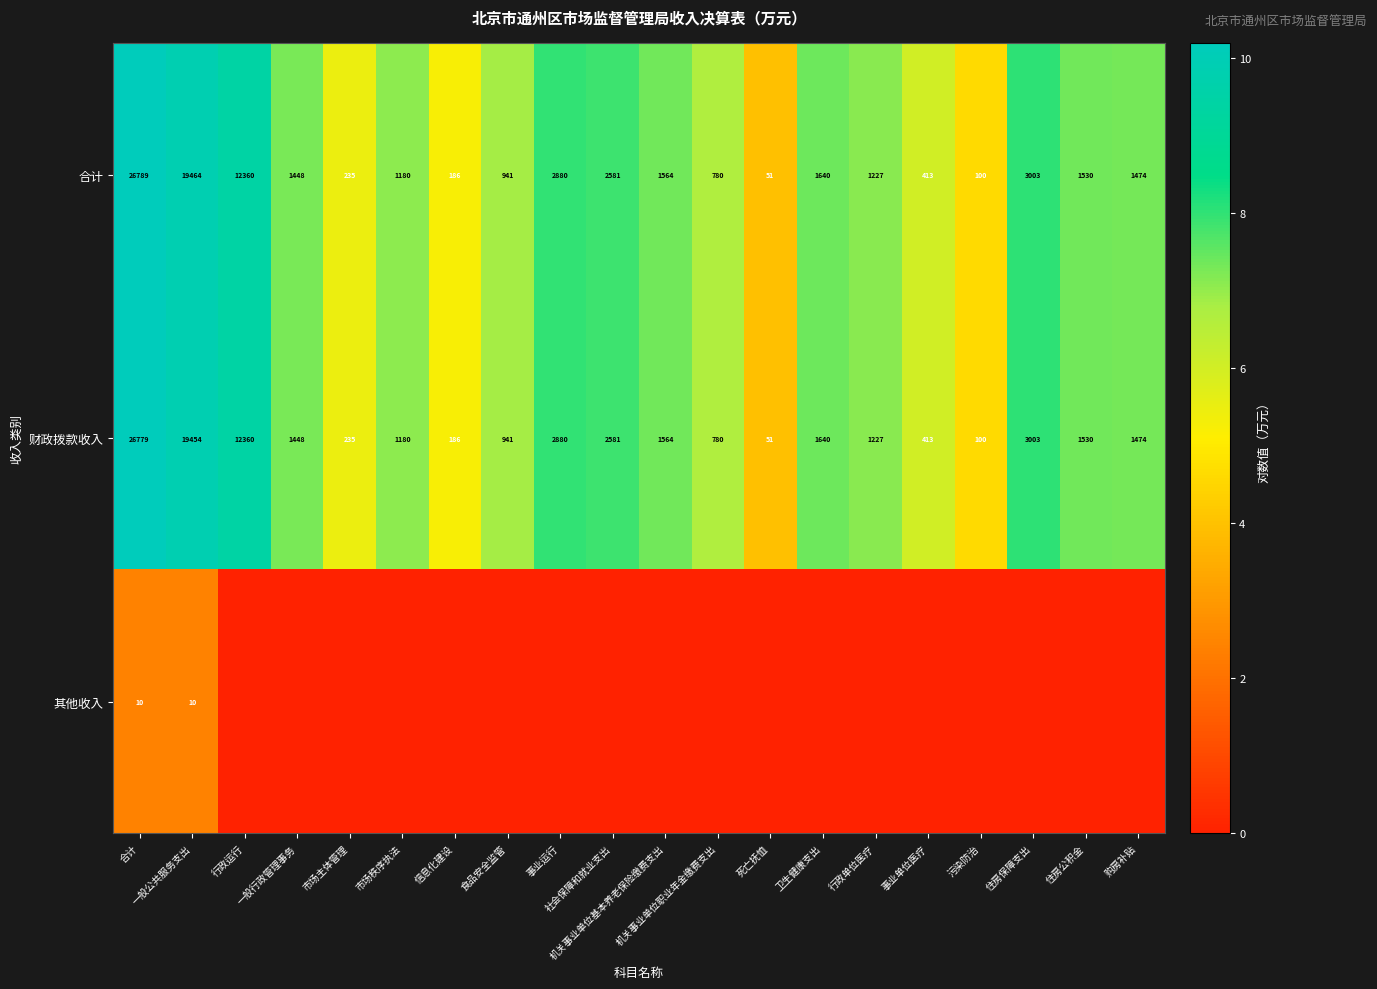

Which category has the lowest value in the 合计 series?

死亡抚恤